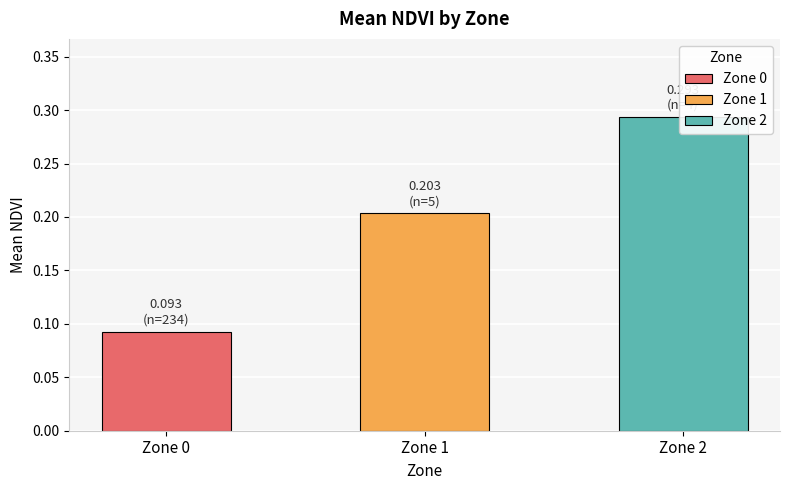

What is the maximum value for Zone 1 (mean NDVI)?

0.2